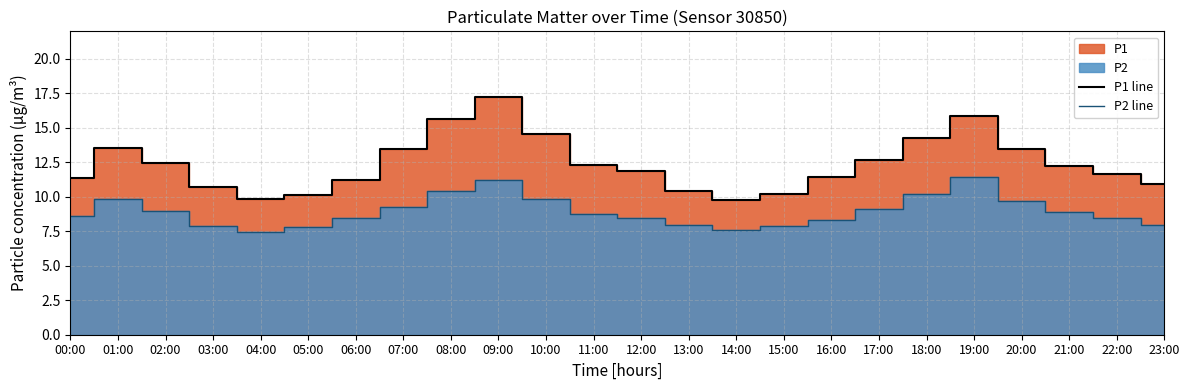

Which series has the largest total across all categories?

P1 line